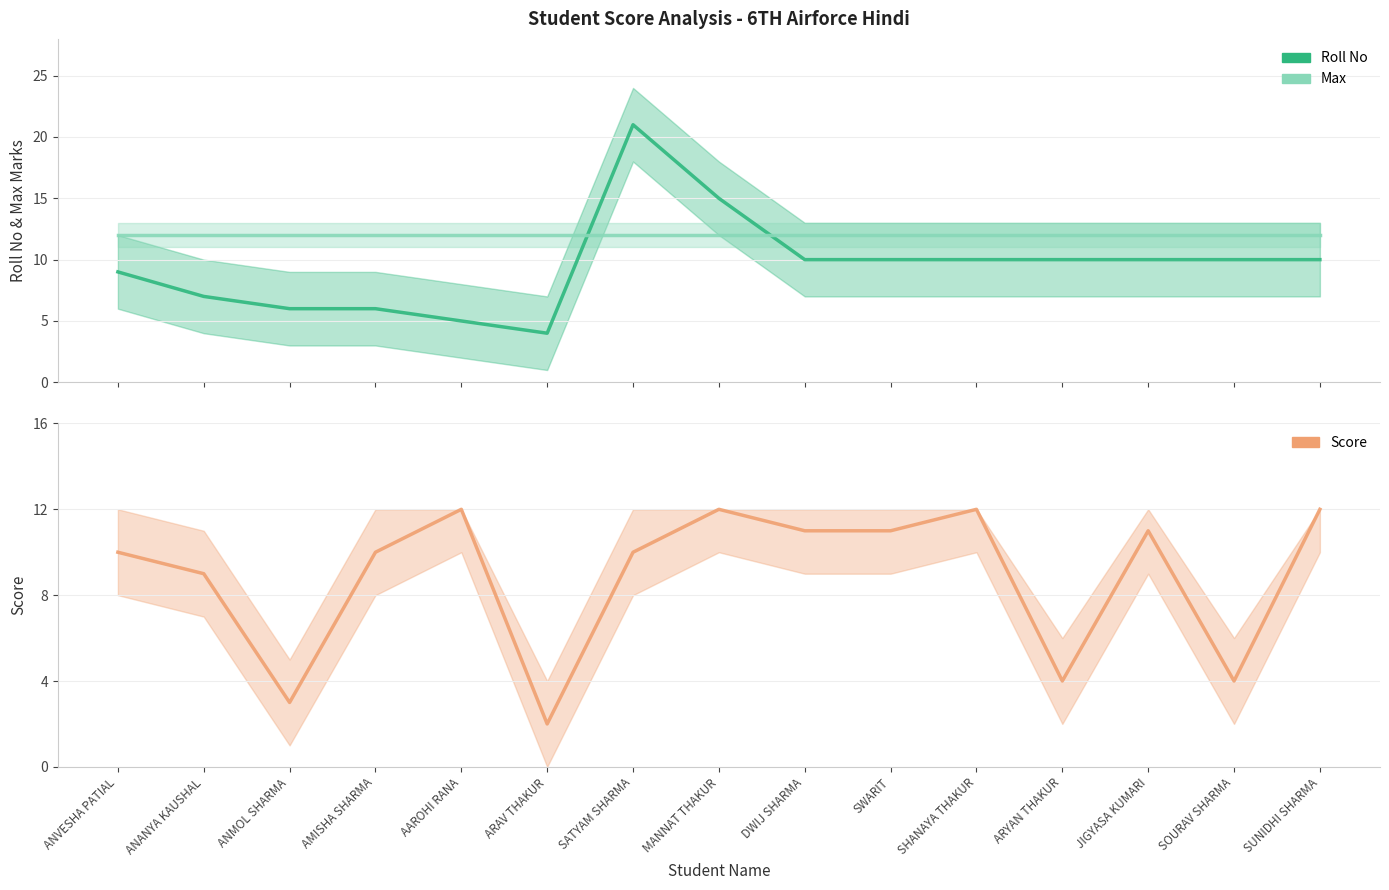

Is the value of Roll No at ANVESHA PATIAL greater than the value of Max at SHANAYA THAKUR?

No